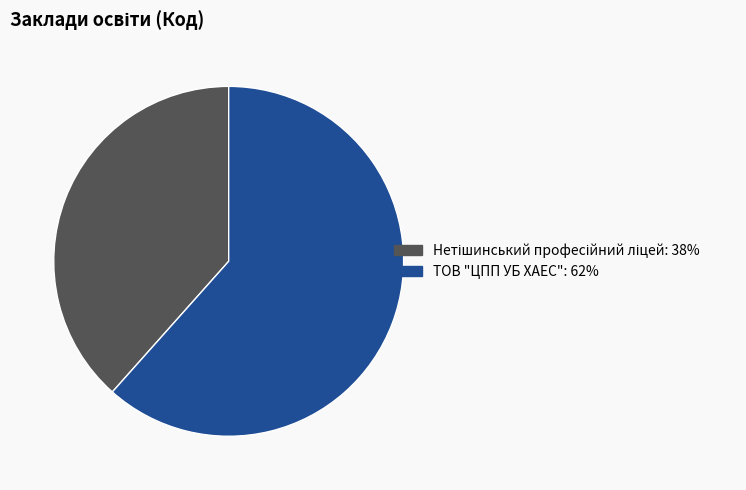

What is the largest slice in the pie chart?

ТОВ "ЦПП УБ ХАЕС"